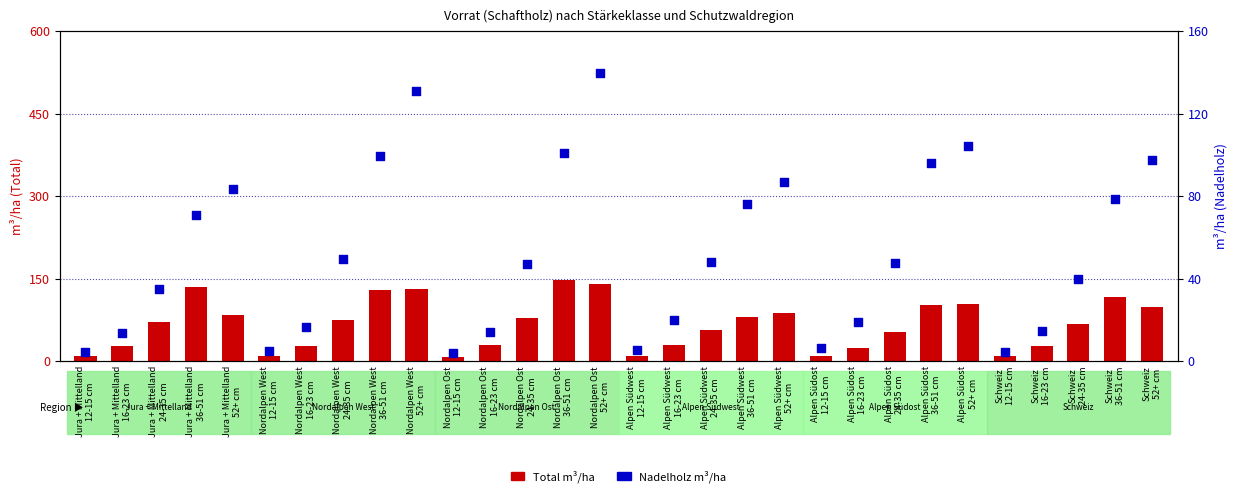

Is the value of Total (m³/ha) at Alpen Südost
36-51 cm greater than the value of Nadelholz (m³/ha) at Schweiz
24-35 cm?

Yes